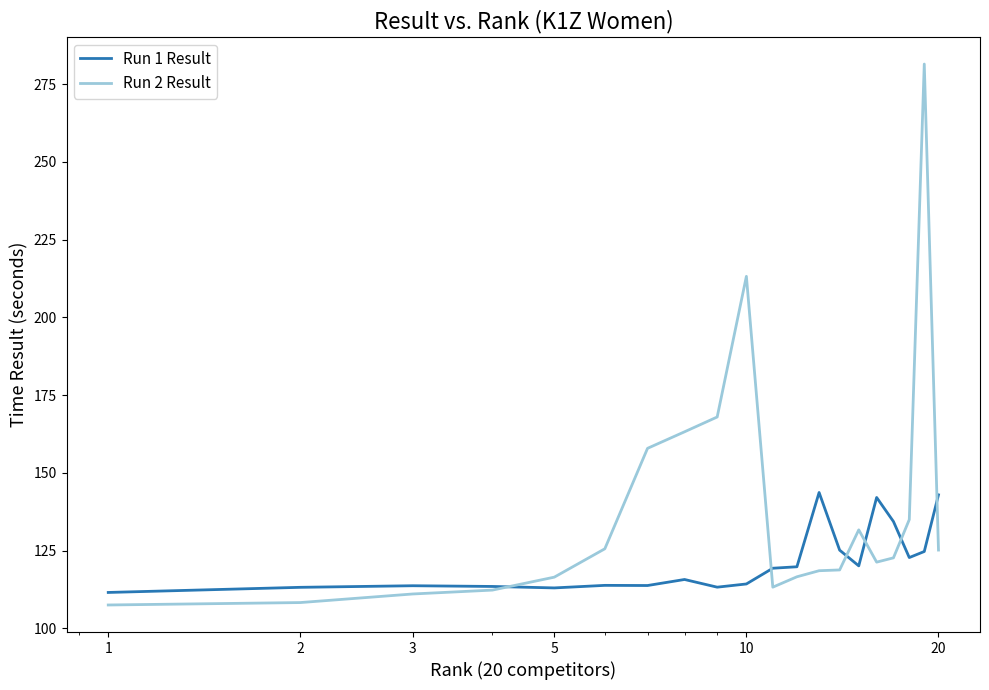

True or false: Run 1 Result and Run 2 Result intersect in this chart.

True